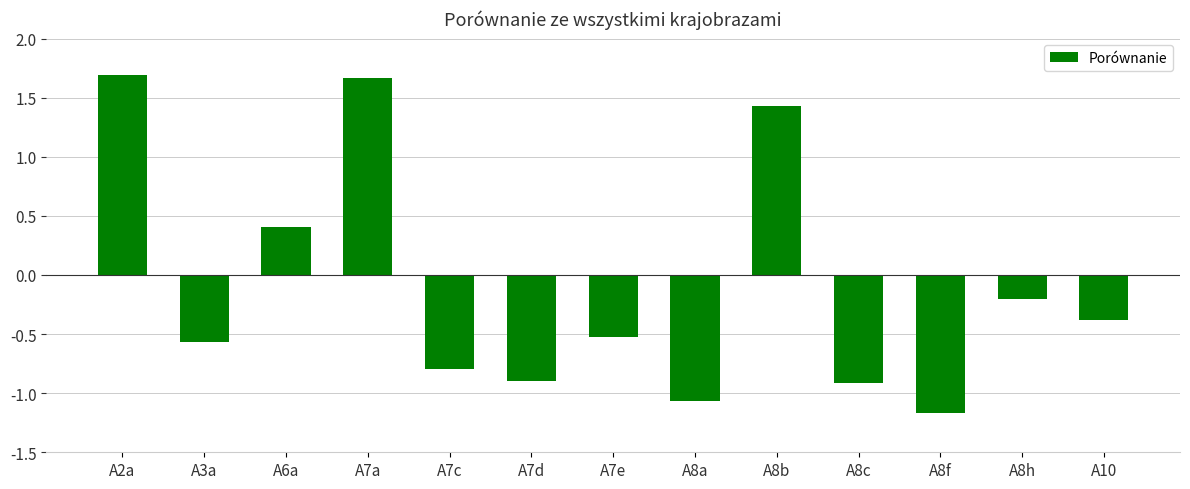

True or false: the data shows -1.0 at A3a.

False